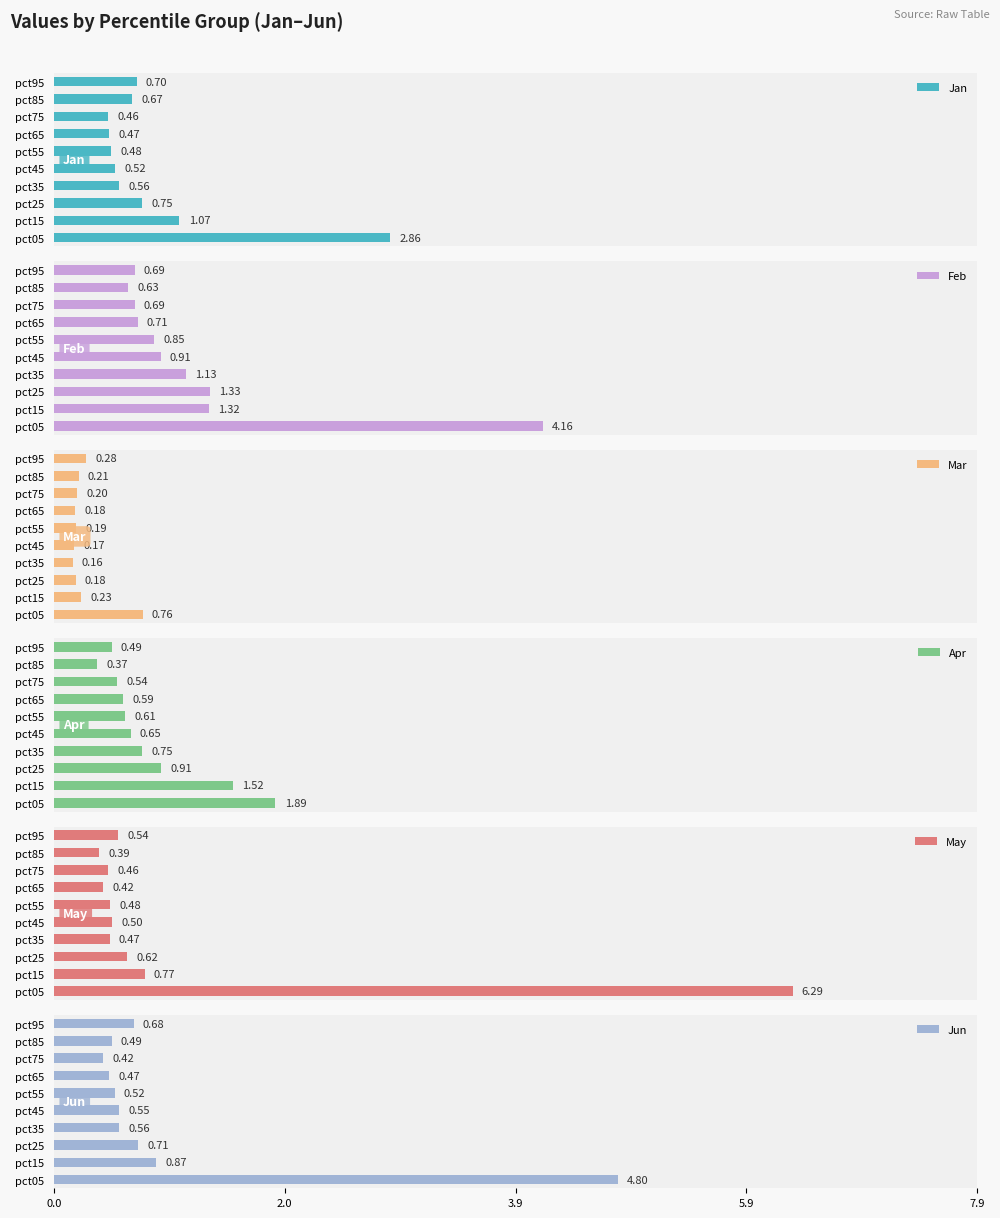

What is the maximum value shown in the chart?

6.3